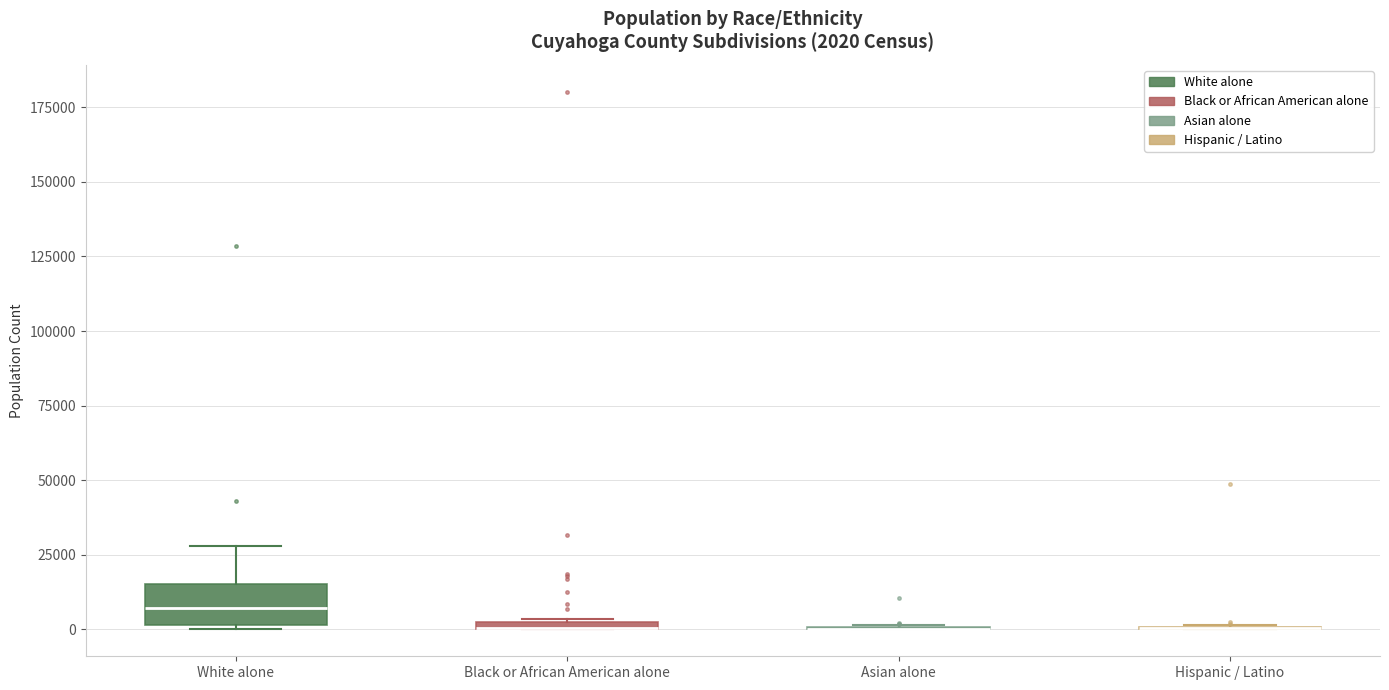

Which box is the tallest, from its lower edge to its upper edge?

White alone